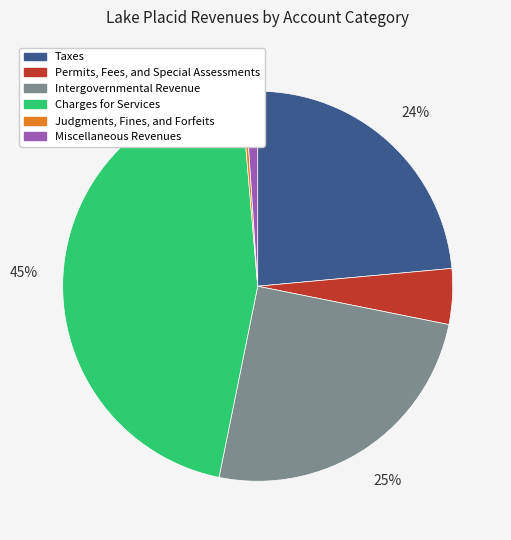

What is the smallest slice in the pie chart?

Judgments, Fines, and Forfeits